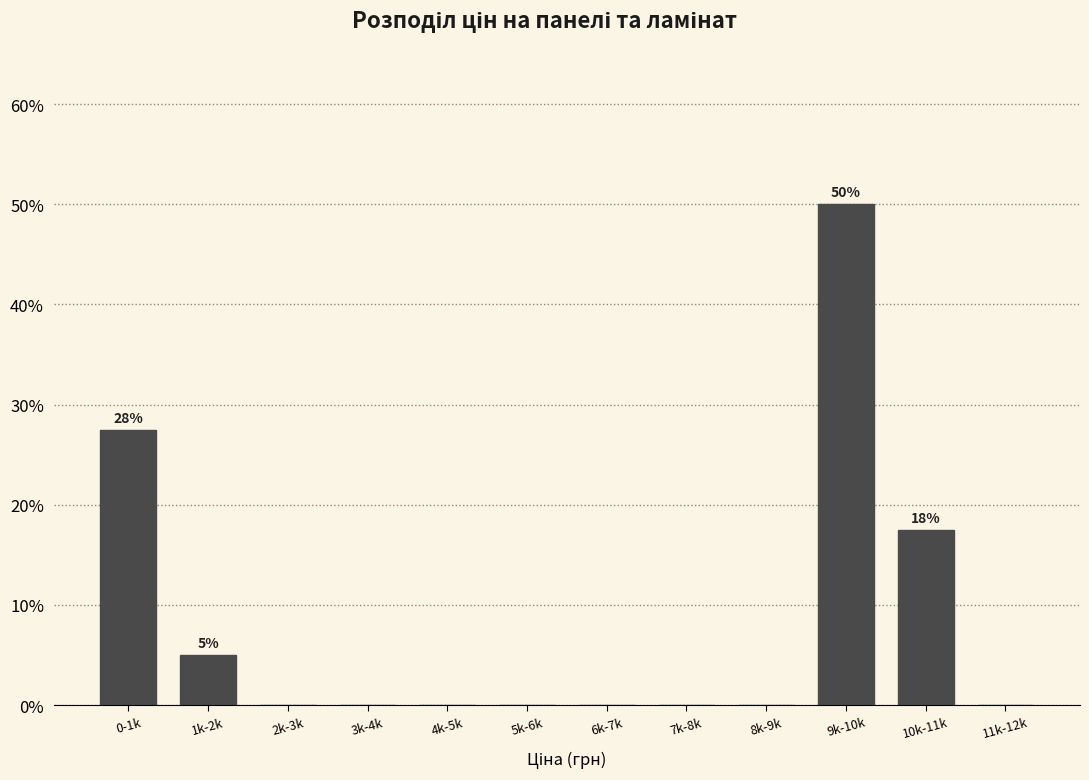

Reading right to left, extract all data points from this chart.

11k-12k=0.0	10k-11k=17.5	9k-10k=50.0	8k-9k=0.0	7k-8k=0.0	6k-7k=0.0	5k-6k=0.0	4k-5k=0.0	3k-4k=0.0	2k-3k=0.0	1k-2k=5.0	0-1k=27.5